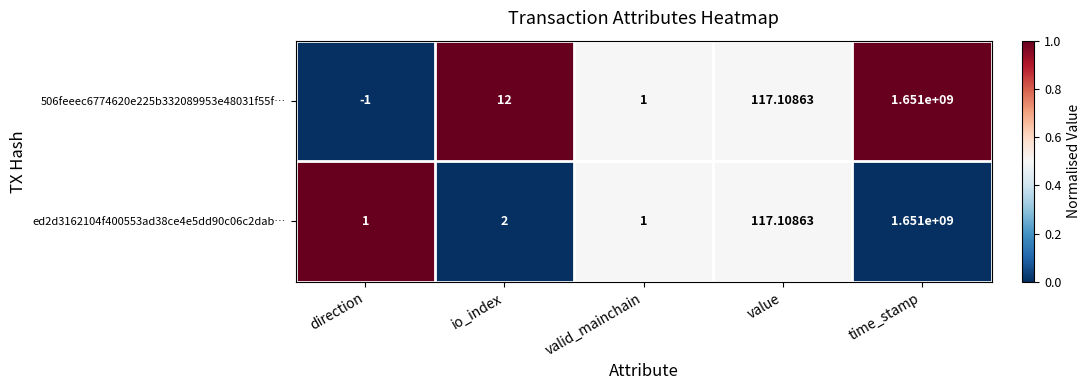

What is the total value across all series at valid_mainchain?

2.0